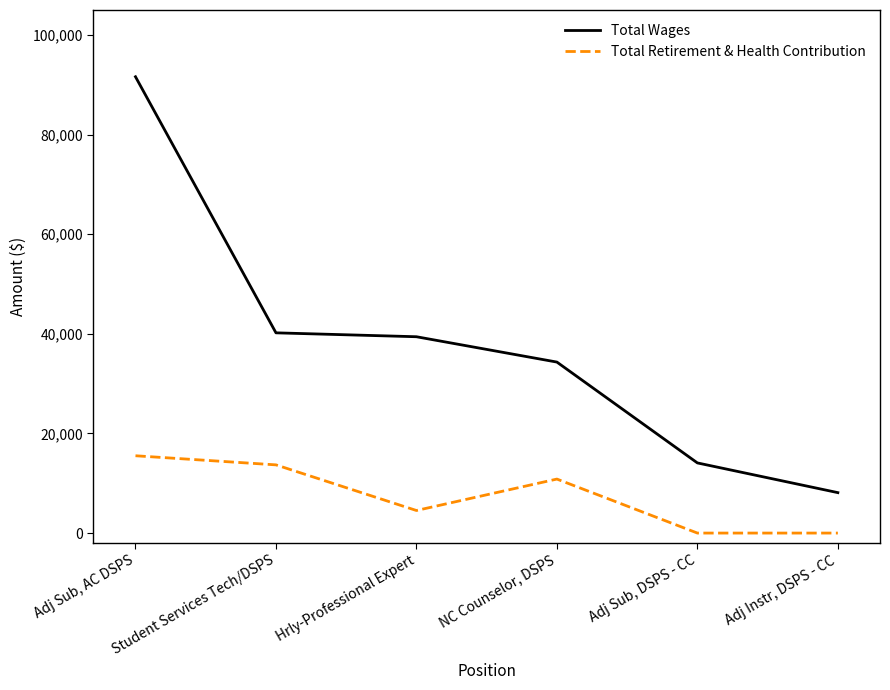

The Total Retirement & Health Contribution series shows -7049 at Adj Sub, DSPS - CC. True or false?

False